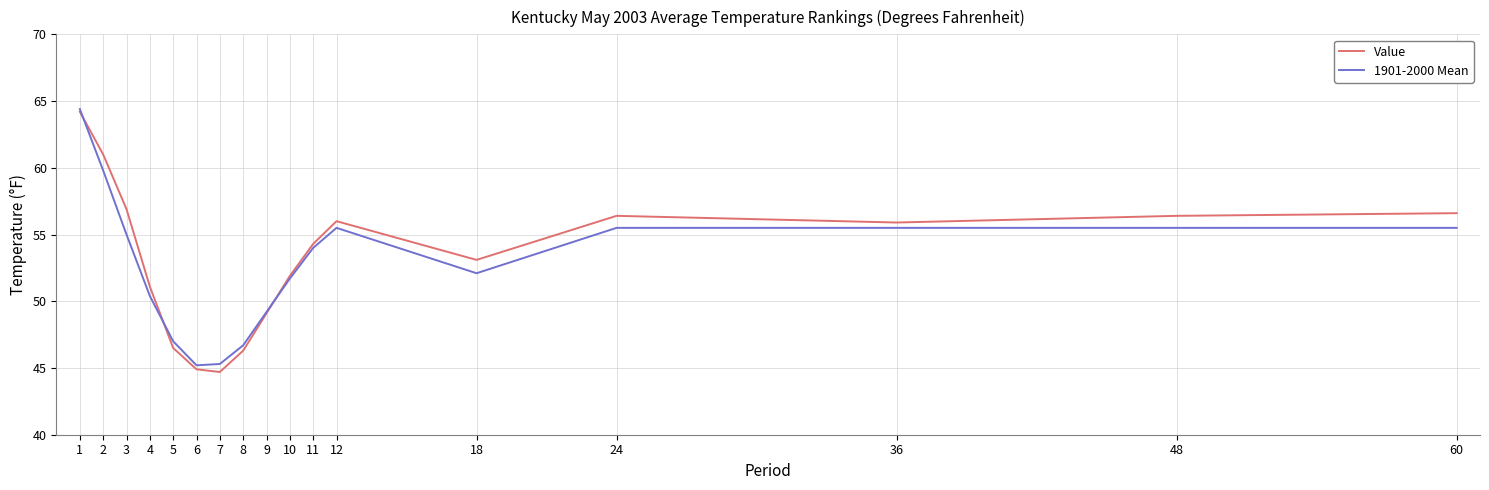

Which series has the widest spread of values?

Value